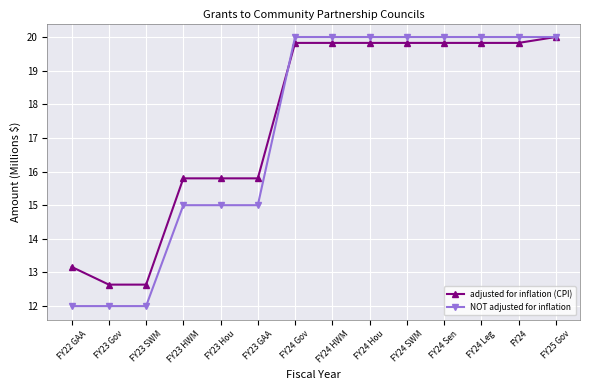

How many distinct data groups are displayed?

2